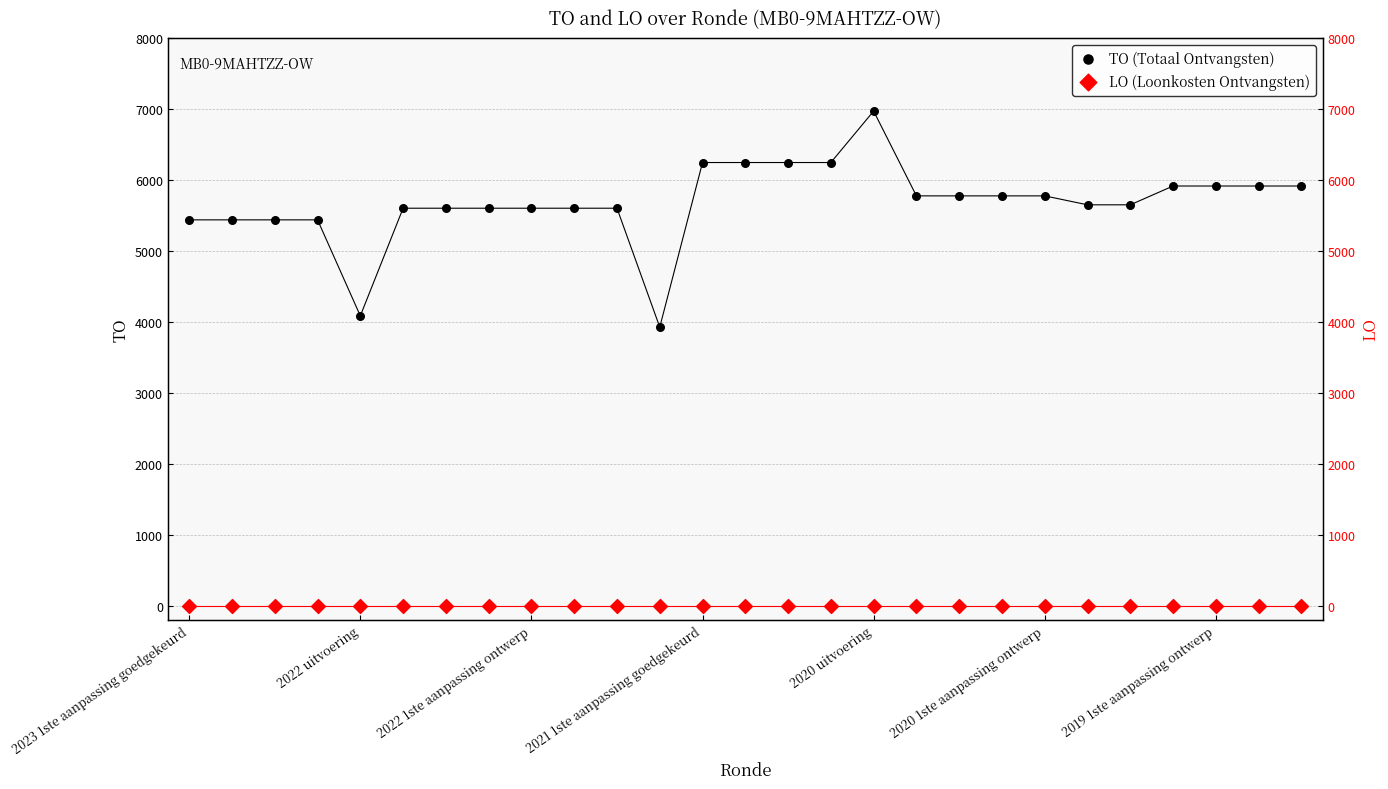

Which series reaches the maximum Y coordinate?

TO (Totaal Ontvangsten)